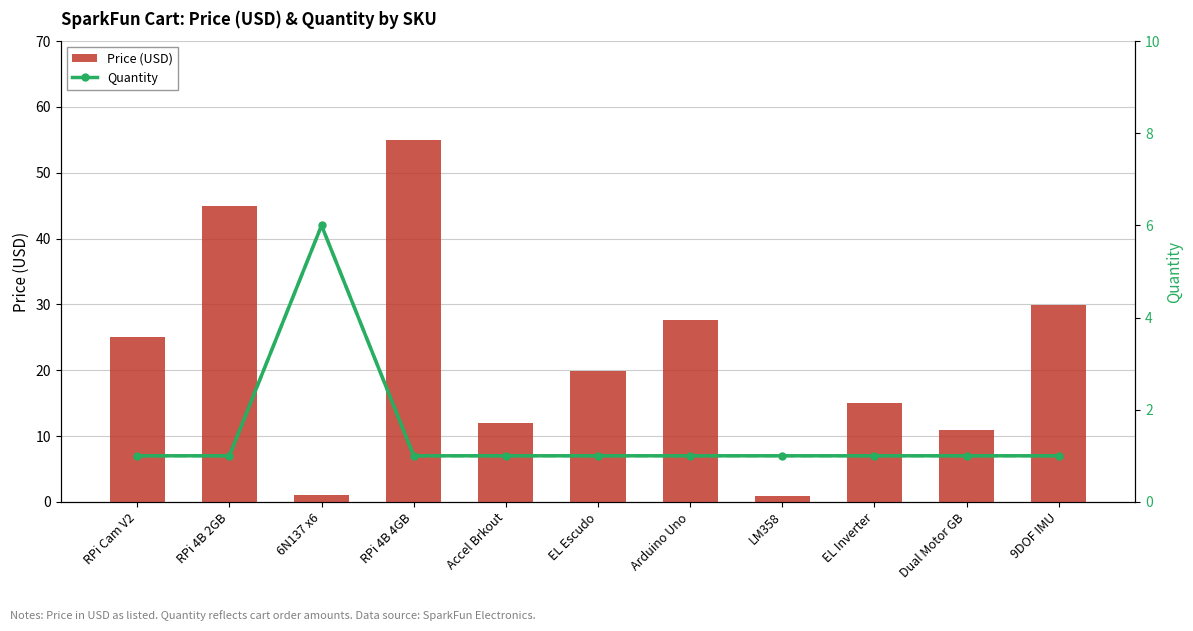

How many groups of bars are there?

11